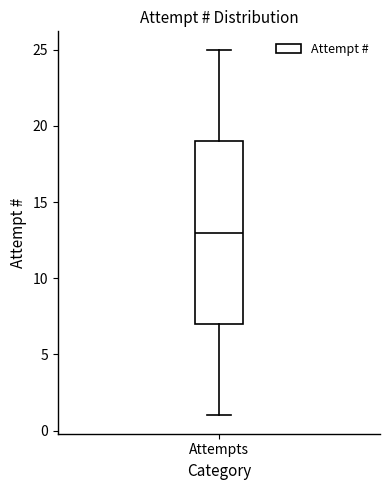

Transcribe this box plot: give where the median line is, the range the box spans, and where the two whiskers end, as read against the y-axis. The values are not printed on the chart, so give them approximately, as read against the axis.

median 13, box 7 to 19, whiskers 1 to 25